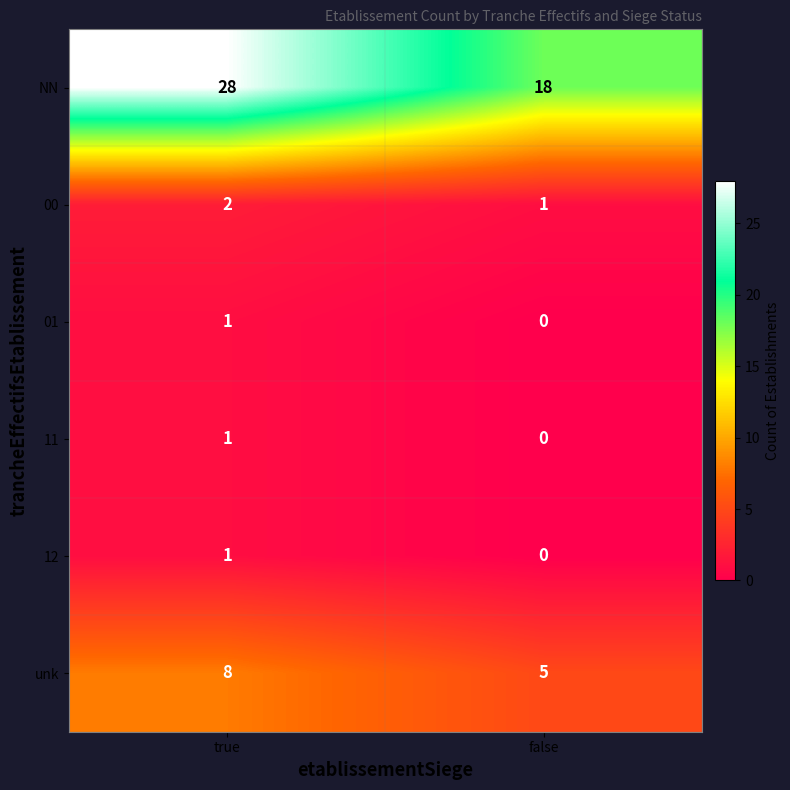

Reading left to right, extract all data points from this chart.

NN: true=28	false=18
00: true=2	false=1
01: true=1	false=0
11: true=1	false=0
12: true=1	false=0
unk: true=8	false=5